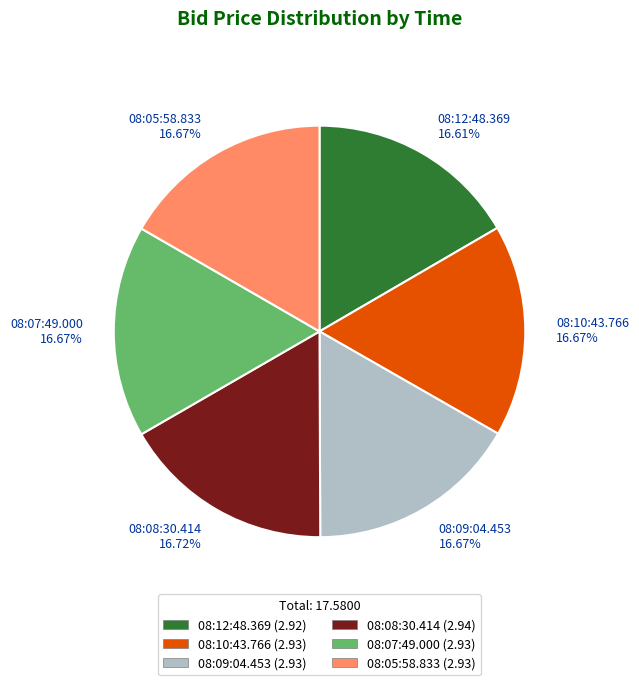

How much of the chart is everything except 08:12:48.369?

83.4%